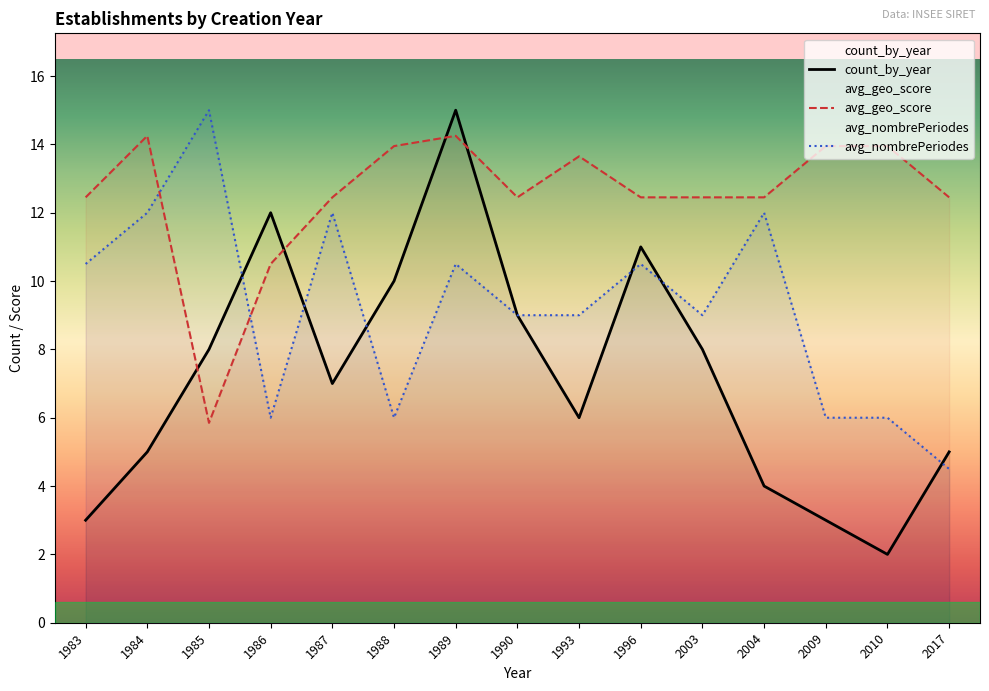

How many data points does each series have?

15